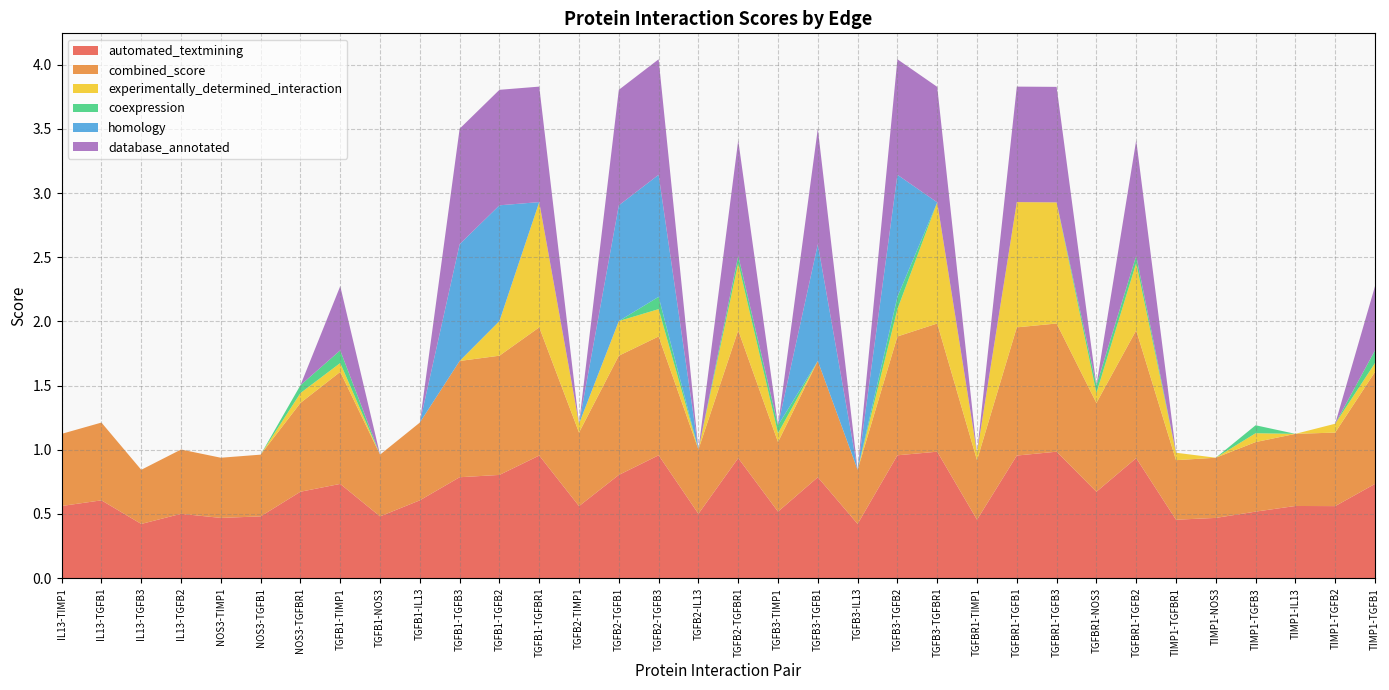

Reading left to right, transcribe all the data shown in this chart.

automated_textmining: IL13-TIMP1=0.6	IL13-TGFB1=0.6	IL13-TGFB3=0.4	IL13-TGFB2=0.5	NOS3-TIMP1=0.5	NOS3-TGFB1=0.5	NOS3-TGFBR1=0.7	TGFB1-TIMP1=0.7	TGFB1-NOS3=0.5	TGFB1-IL13=0.6	TGFB1-TGFB3=0.8	TGFB1-TGFB2=0.8	TGFB1-TGFBR1=1.0	TGFB2-TIMP1=0.6	TGFB2-TGFB1=0.8	TGFB2-TGFB3=1.0	TGFB2-IL13=0.5	TGFB2-TGFBR1=0.9	TGFB3-TIMP1=0.5	TGFB3-TGFB1=0.8	TGFB3-IL13=0.4	TGFB3-TGFB2=1.0	TGFB3-TGFBR1=1.0	TGFBR1-TIMP1=0.5	TGFBR1-TGFB1=1.0	TGFBR1-TGFB3=1.0	TGFBR1-NOS3=0.7	TGFBR1-TGFB2=0.9	TIMP1-TGFBR1=0.5	TIMP1-NOS3=0.5	TIMP1-TGFB3=0.5	TIMP1-IL13=0.6	TIMP1-TGFB2=0.6	TIMP1-TGFB1=0.7
combined_score: IL13-TIMP1=0.6	IL13-TGFB1=0.6	IL13-TGFB3=0.4	IL13-TGFB2=0.5	NOS3-TIMP1=0.5	NOS3-TGFB1=0.5	NOS3-TGFBR1=0.7	TGFB1-TIMP1=0.9	TGFB1-NOS3=0.5	TGFB1-IL13=0.6	TGFB1-TGFB3=0.9	TGFB1-TGFB2=0.9	TGFB1-TGFBR1=1.0	TGFB2-TIMP1=0.6	TGFB2-TGFB1=0.9	TGFB2-TGFB3=0.9	TGFB2-IL13=0.5	TGFB2-TGFBR1=1.0	TGFB3-TIMP1=0.5	TGFB3-TGFB1=0.9	TGFB3-IL13=0.4	TGFB3-TGFB2=0.9	TGFB3-TGFBR1=1.0	TGFBR1-TIMP1=0.5	TGFBR1-TGFB1=1.0	TGFBR1-TGFB3=1.0	TGFBR1-NOS3=0.7	TGFBR1-TGFB2=1.0	TIMP1-TGFBR1=0.5	TIMP1-NOS3=0.5	TIMP1-TGFB3=0.5	TIMP1-IL13=0.6	TIMP1-TGFB2=0.6	TIMP1-TGFB1=0.9
experimentally_determined_interaction: IL13-TIMP1=0.0	IL13-TGFB1=0.0	IL13-TGFB3=0.0	IL13-TGFB2=0.0	NOS3-TIMP1=0.0	NOS3-TGFB1=0.0	NOS3-TGFBR1=0.1	TGFB1-TIMP1=0.1	TGFB1-NOS3=0.0	TGFB1-IL13=0.0	TGFB1-TGFB3=0.0	TGFB1-TGFB2=0.3	TGFB1-TGFBR1=1.0	TGFB2-TIMP1=0.1	TGFB2-TGFB1=0.3	TGFB2-TGFB3=0.2	TGFB2-IL13=0.0	TGFB2-TGFBR1=0.5	TGFB3-TIMP1=0.1	TGFB3-TGFB1=0.0	TGFB3-IL13=0.0	TGFB3-TGFB2=0.2	TGFB3-TGFBR1=0.9	TGFBR1-TIMP1=0.1	TGFBR1-TGFB1=1.0	TGFBR1-TGFB3=0.9	TGFBR1-NOS3=0.1	TGFBR1-TGFB2=0.5	TIMP1-TGFBR1=0.1	TIMP1-NOS3=0.0	TIMP1-TGFB3=0.1	TIMP1-IL13=0.0	TIMP1-TGFB2=0.1	TIMP1-TGFB1=0.1
coexpression: IL13-TIMP1=0.0	IL13-TGFB1=0.0	IL13-TGFB3=0.0	IL13-TGFB2=0.0	NOS3-TIMP1=0.0	NOS3-TGFB1=0.0	NOS3-TGFBR1=0.1	TGFB1-TIMP1=0.1	TGFB1-NOS3=0.0	TGFB1-IL13=0.0	TGFB1-TGFB3=0.0	TGFB1-TGFB2=0.0	TGFB1-TGFBR1=0.0	TGFB2-TIMP1=0.0	TGFB2-TGFB1=0.0	TGFB2-TGFB3=0.1	TGFB2-IL13=0.0	TGFB2-TGFBR1=0.1	TGFB3-TIMP1=0.1	TGFB3-TGFB1=0.0	TGFB3-IL13=0.0	TGFB3-TGFB2=0.1	TGFB3-TGFBR1=0.0	TGFBR1-TIMP1=0.0	TGFBR1-TGFB1=0.0	TGFBR1-TGFB3=0.0	TGFBR1-NOS3=0.1	TGFBR1-TGFB2=0.1	TIMP1-TGFBR1=0.0	TIMP1-NOS3=0.0	TIMP1-TGFB3=0.1	TIMP1-IL13=0.0	TIMP1-TGFB2=0.0	TIMP1-TGFB1=0.1
homology: IL13-TIMP1=0.0	IL13-TGFB1=0.0	IL13-TGFB3=0.0	IL13-TGFB2=0.0	NOS3-TIMP1=0.0	NOS3-TGFB1=0.0	NOS3-TGFBR1=0.0	TGFB1-TIMP1=0.0	TGFB1-NOS3=0.0	TGFB1-IL13=0.0	TGFB1-TGFB3=0.9	TGFB1-TGFB2=0.9	TGFB1-TGFBR1=0.0	TGFB2-TIMP1=0.0	TGFB2-TGFB1=0.9	TGFB2-TGFB3=1.0	TGFB2-IL13=0.0	TGFB2-TGFBR1=0.0	TGFB3-TIMP1=0.0	TGFB3-TGFB1=0.9	TGFB3-IL13=0.0	TGFB3-TGFB2=1.0	TGFB3-TGFBR1=0.0	TGFBR1-TIMP1=0.0	TGFBR1-TGFB1=0.0	TGFBR1-TGFB3=0.0	TGFBR1-NOS3=0.0	TGFBR1-TGFB2=0.0	TIMP1-TGFBR1=0.0	TIMP1-NOS3=0.0	TIMP1-TGFB3=0.0	TIMP1-IL13=0.0	TIMP1-TGFB2=0.0	TIMP1-TGFB1=0.0
database_annotated: IL13-TIMP1=0.0	IL13-TGFB1=0.0	IL13-TGFB3=0.0	IL13-TGFB2=0.0	NOS3-TIMP1=0.0	NOS3-TGFB1=0.0	NOS3-TGFBR1=0.0	TGFB1-TIMP1=0.5	TGFB1-NOS3=0.0	TGFB1-IL13=0.0	TGFB1-TGFB3=0.9	TGFB1-TGFB2=0.9	TGFB1-TGFBR1=0.9	TGFB2-TIMP1=0.0	TGFB2-TGFB1=0.9	TGFB2-TGFB3=0.9	TGFB2-IL13=0.0	TGFB2-TGFBR1=0.9	TGFB3-TIMP1=0.0	TGFB3-TGFB1=0.9	TGFB3-IL13=0.0	TGFB3-TGFB2=0.9	TGFB3-TGFBR1=0.9	TGFBR1-TIMP1=0.0	TGFBR1-TGFB1=0.9	TGFBR1-TGFB3=0.9	TGFBR1-NOS3=0.0	TGFBR1-TGFB2=0.9	TIMP1-TGFBR1=0.0	TIMP1-NOS3=0.0	TIMP1-TGFB3=0.0	TIMP1-IL13=0.0	TIMP1-TGFB2=0.0	TIMP1-TGFB1=0.5